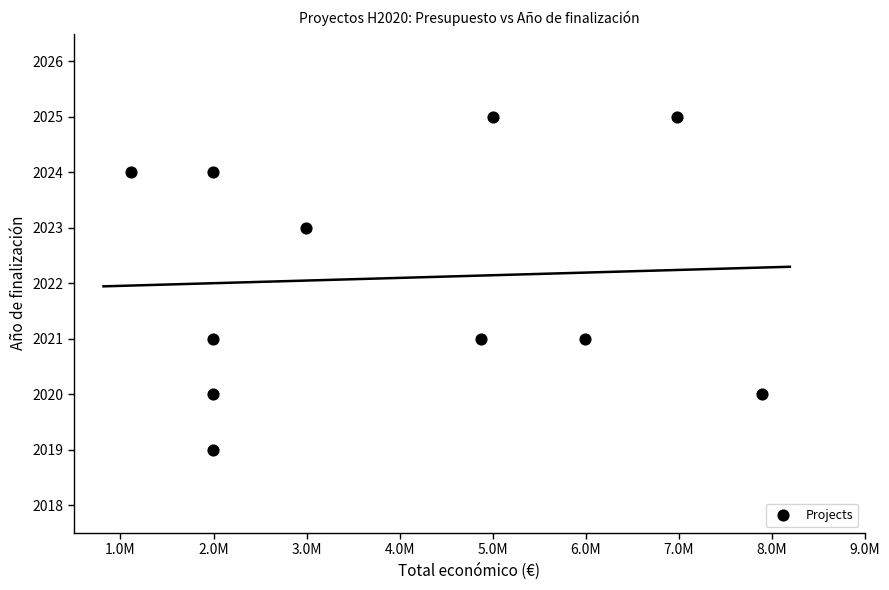

What is the range of Y values (max minus min)?

6